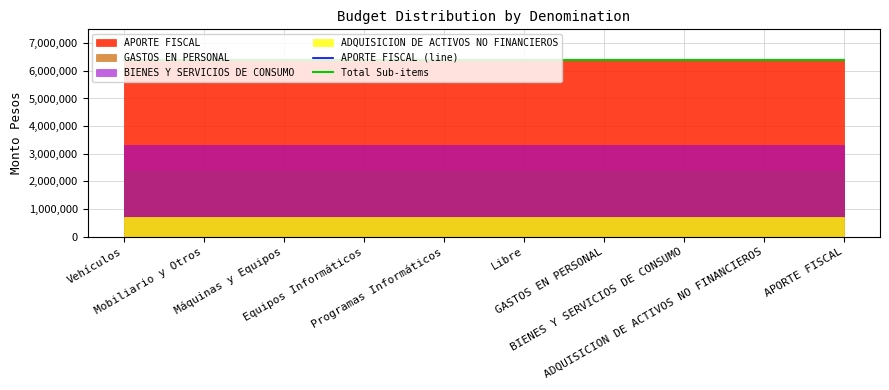

What is the label of the 5th point from the right?

Libre